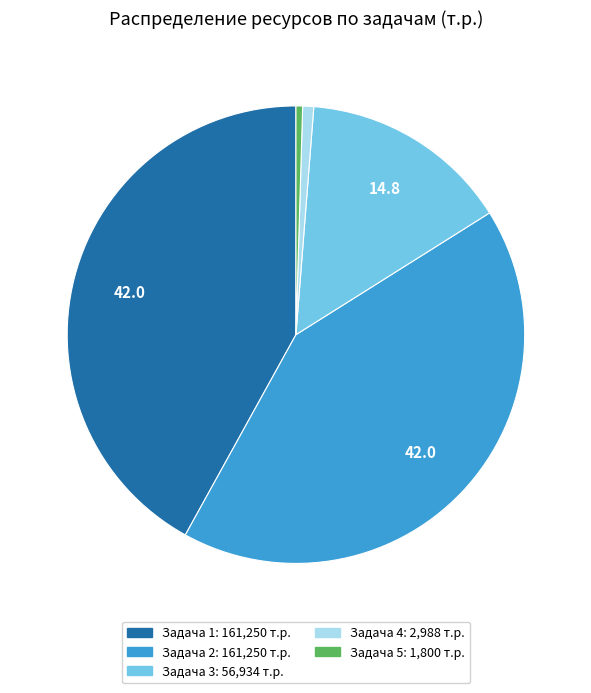

Is there a majority slice in this chart?

No